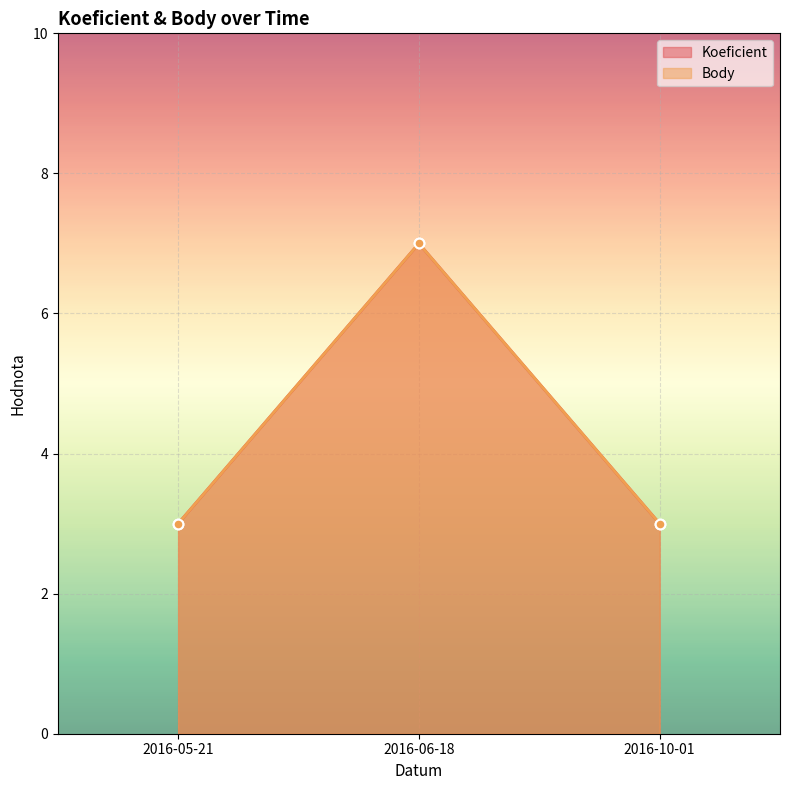

What is the label of the 2nd point from the right?

2016-06-18